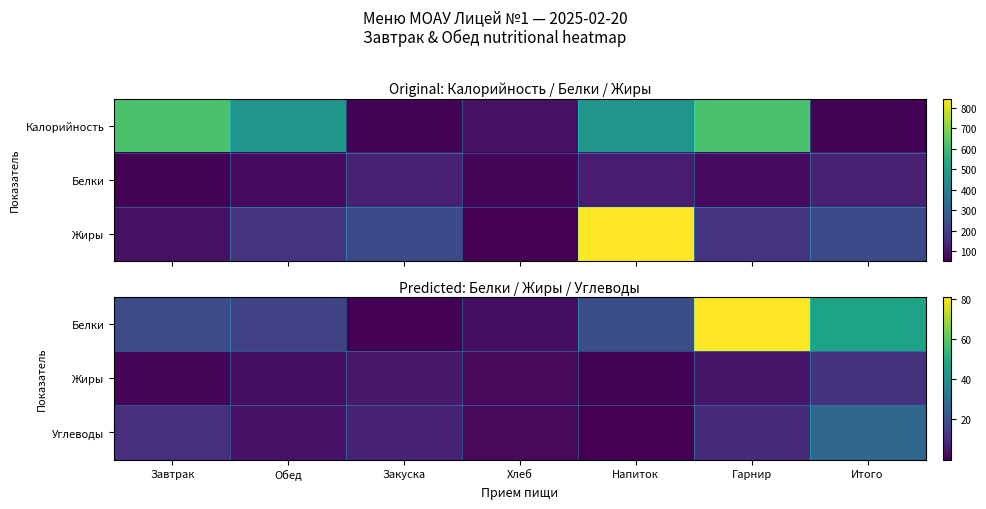

Is the value of Белки at Гарнир greater than the value of Углеводы at Гарнир?

Yes